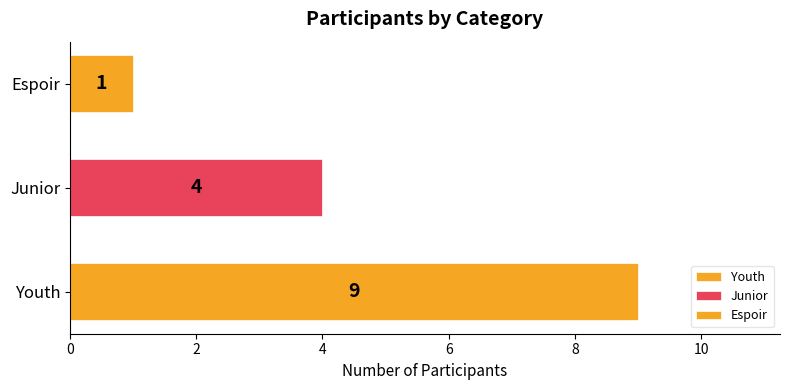

Rank the categories by value from lowest to highest.

Espoir, Junior, Youth